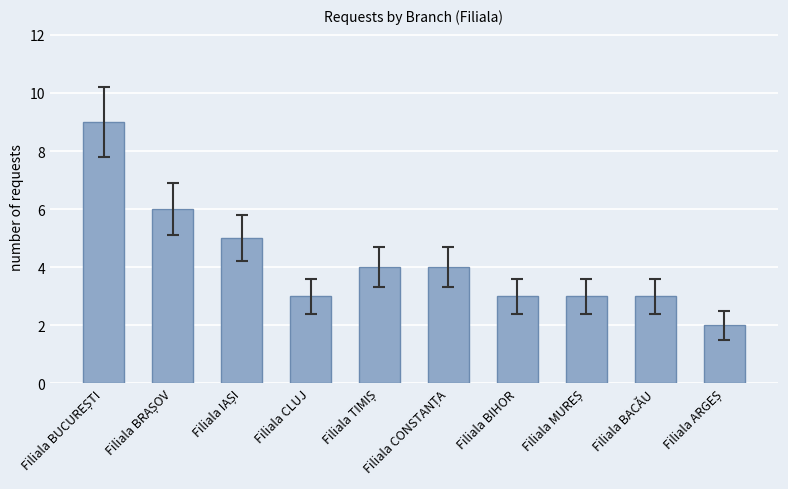

The value at Filiala CLUJ is 4. True or false?

False